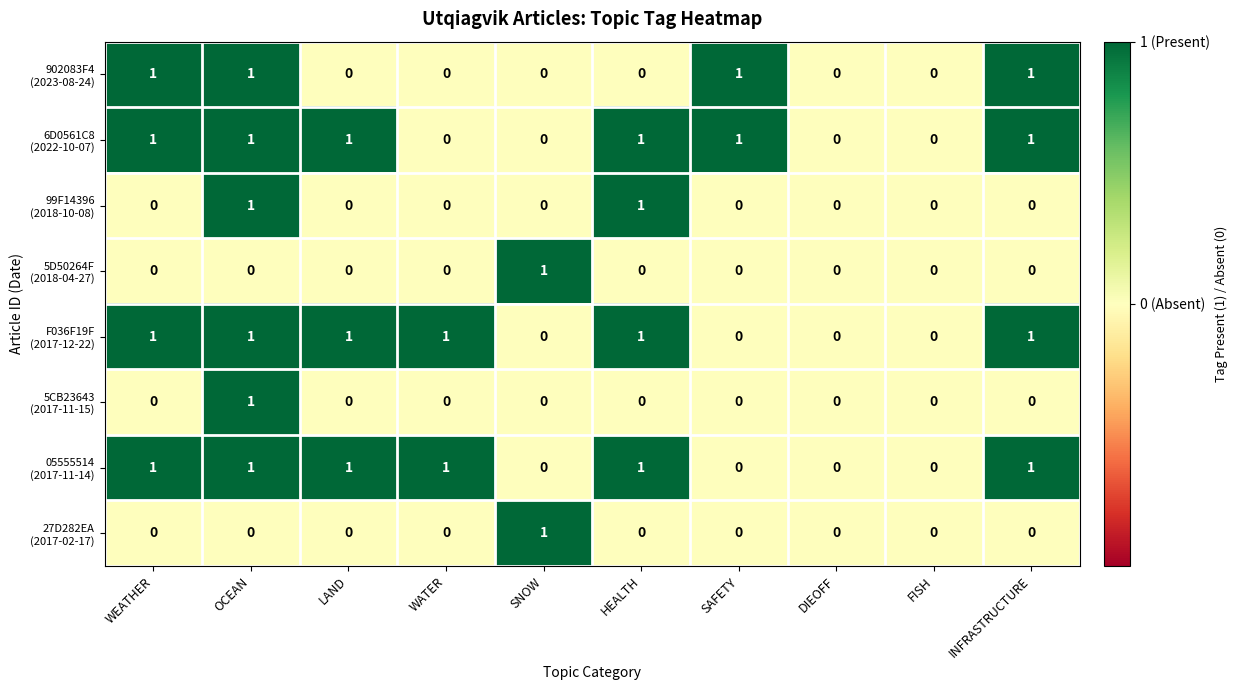

What is the total value across all series at INFRASTRUCTURE?

4